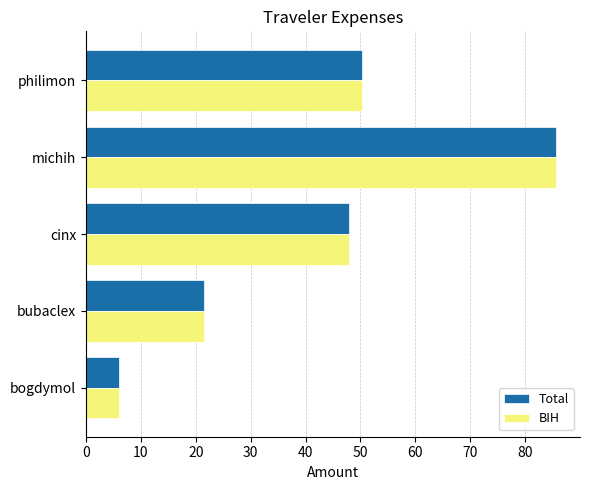

What is the average value of the BIH series?

42.3